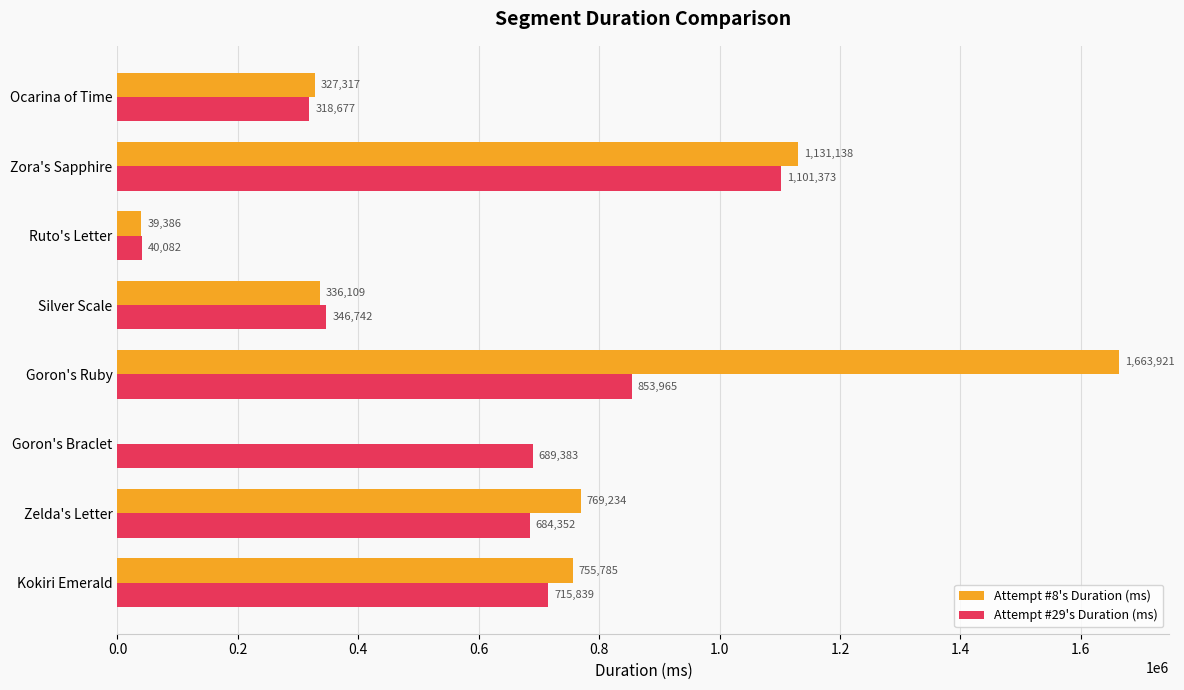

The value of Attempt #29's Duration (ms) at Kokiri Emerald is 1047850. True or false?

False